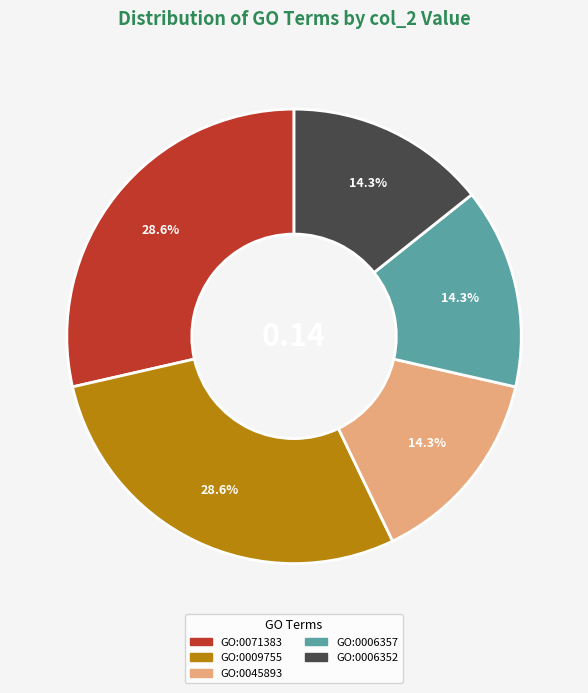

What portion of the pie excludes GO:0071383?

71.4%